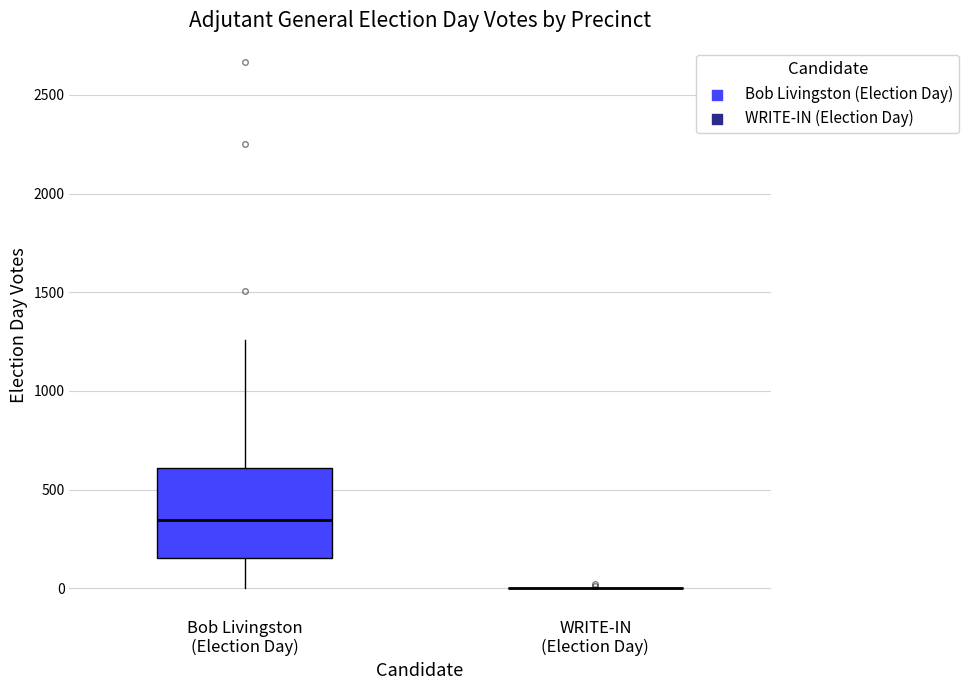

Reading left to right, read every box against the y-axis: the position of its median line, the range the box covers, and the ends of its whiskers. The values are not printed on the chart, so give them approximately, as read against the axis.

Bob Livingston (Election Day): median 350, box 150 to 600, whiskers 0 to 1250
WRITE-IN (Election Day): box collapsed to a line at 0, whiskers 0 to 0